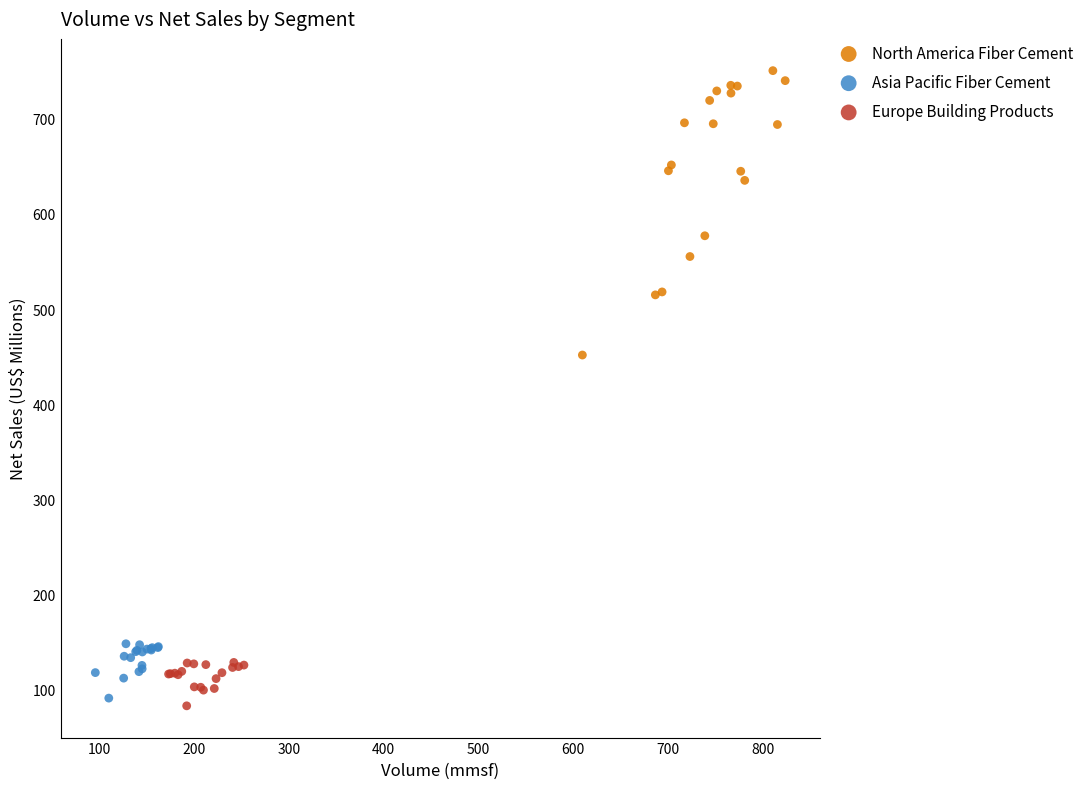

Which series reaches the maximum Y coordinate?

North America Fiber Cement